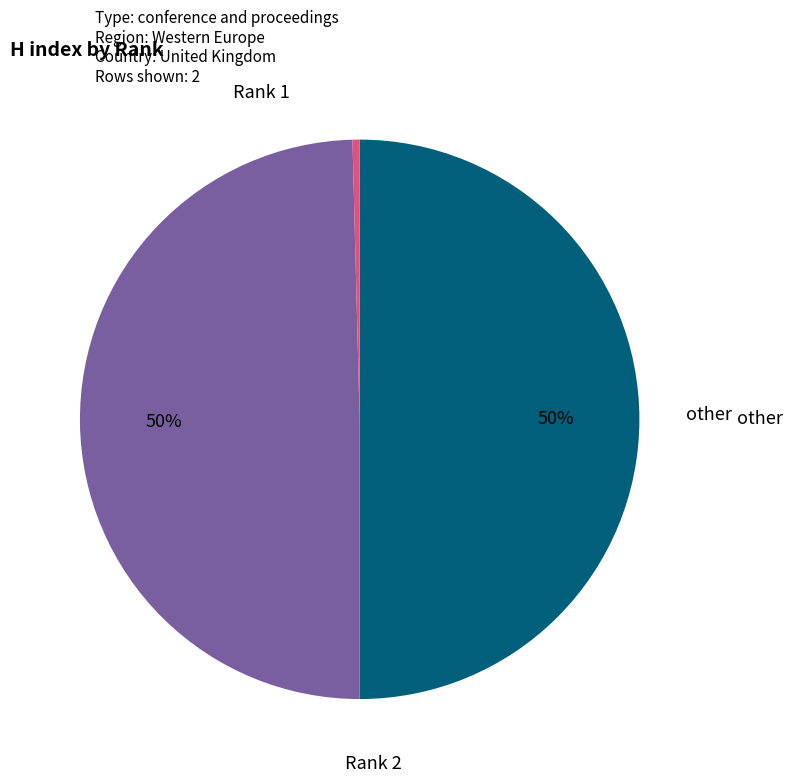

Which slice is the smallest?

other